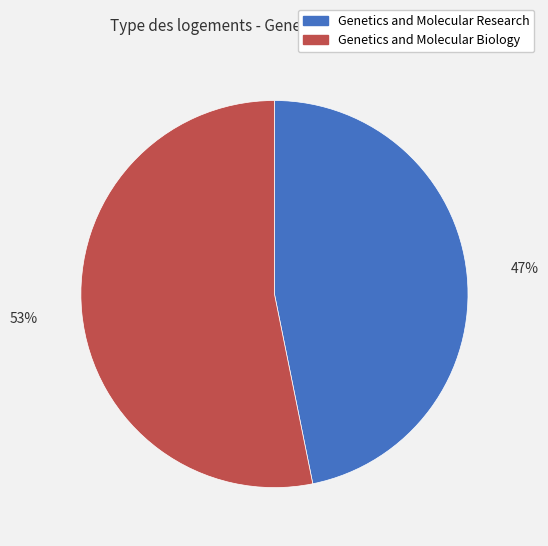

To the nearest percent, what percentage of the pie is Genetics and Molecular Research?

47%